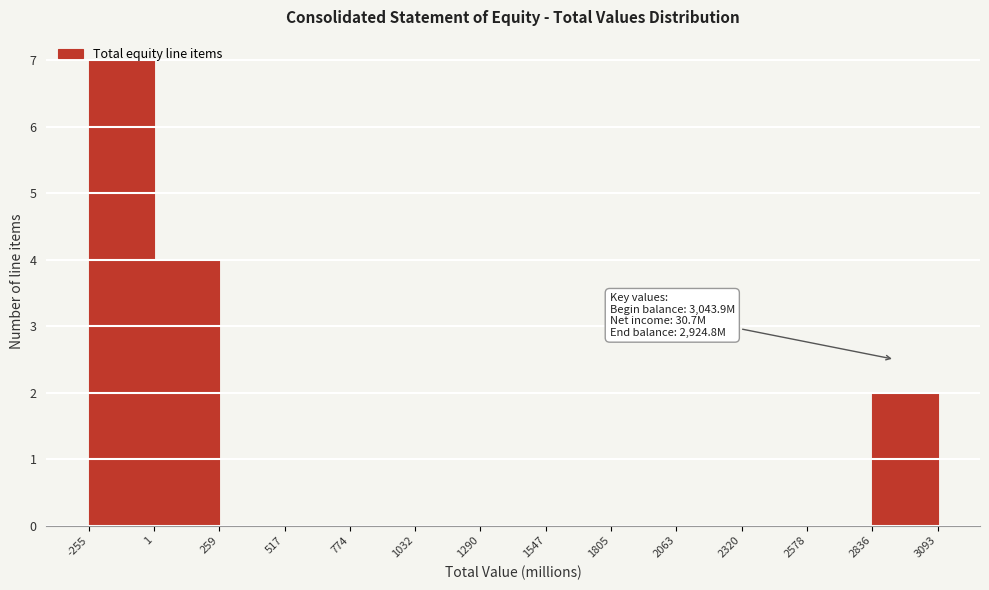

Which range on the x-axis has the tallest bar?

-255 to 1